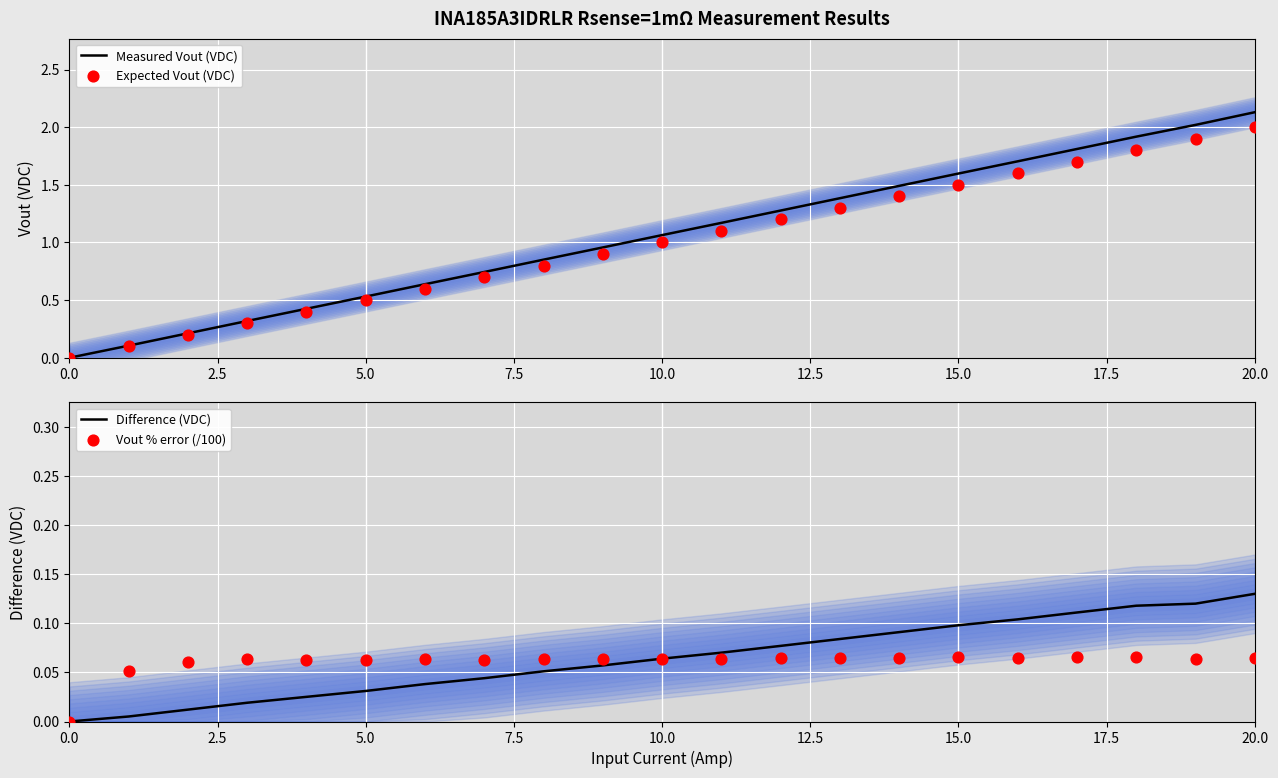

Which series reaches the maximum Y coordinate?

Measured Vout (VDC)